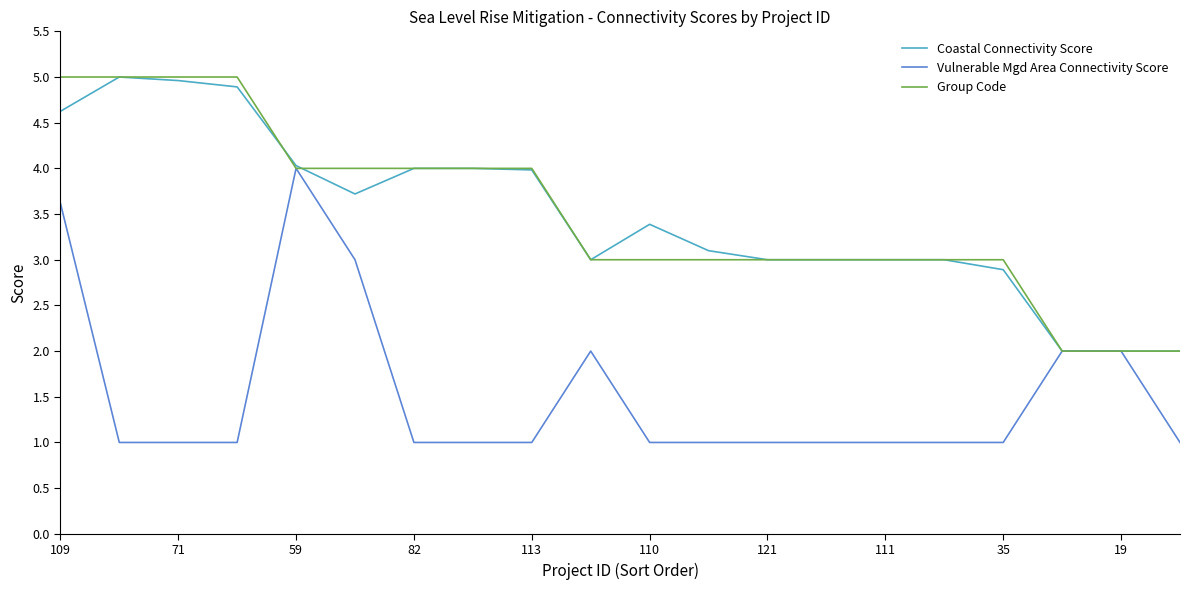

What are all the series names shown in the legend?

Coastal Connectivity Score, Vulnerable Mgd Area Connectivity Score, Group Code